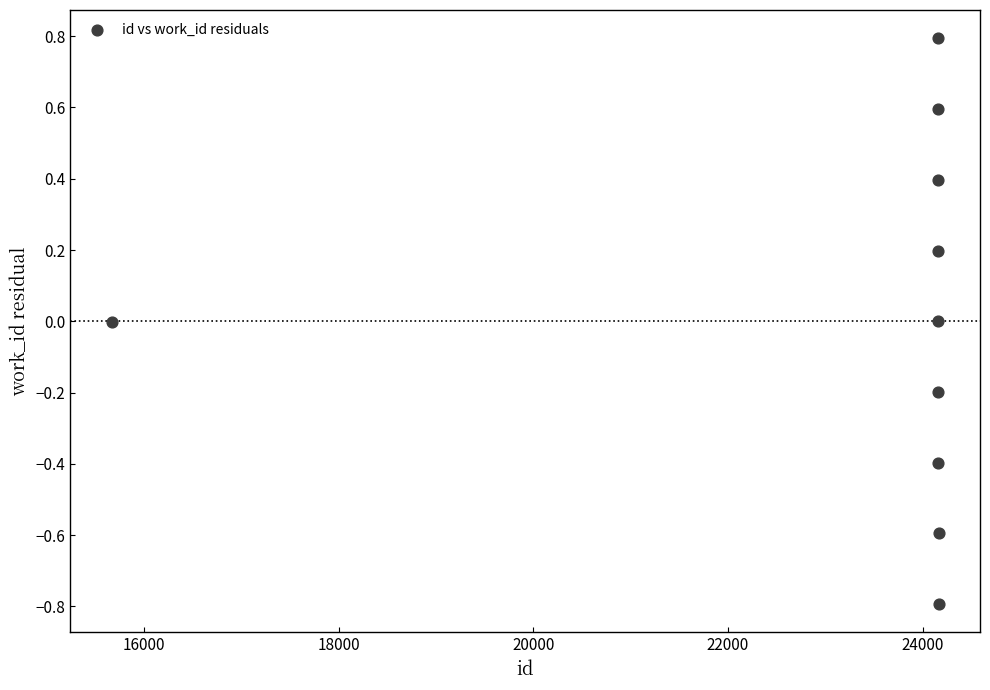

What is the range of X values (max minus min)?

8498.0